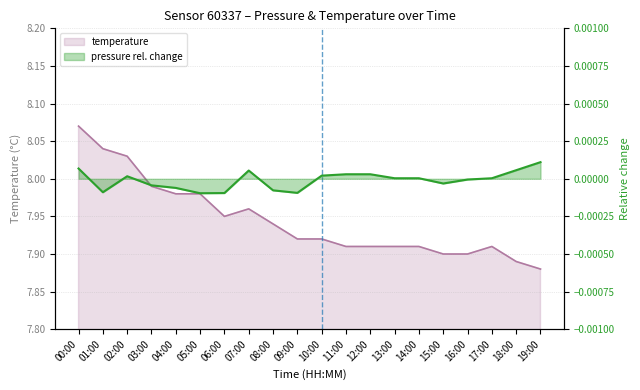

In temperature, how many points are lower than both neighbors (excluding endpoints)?

1